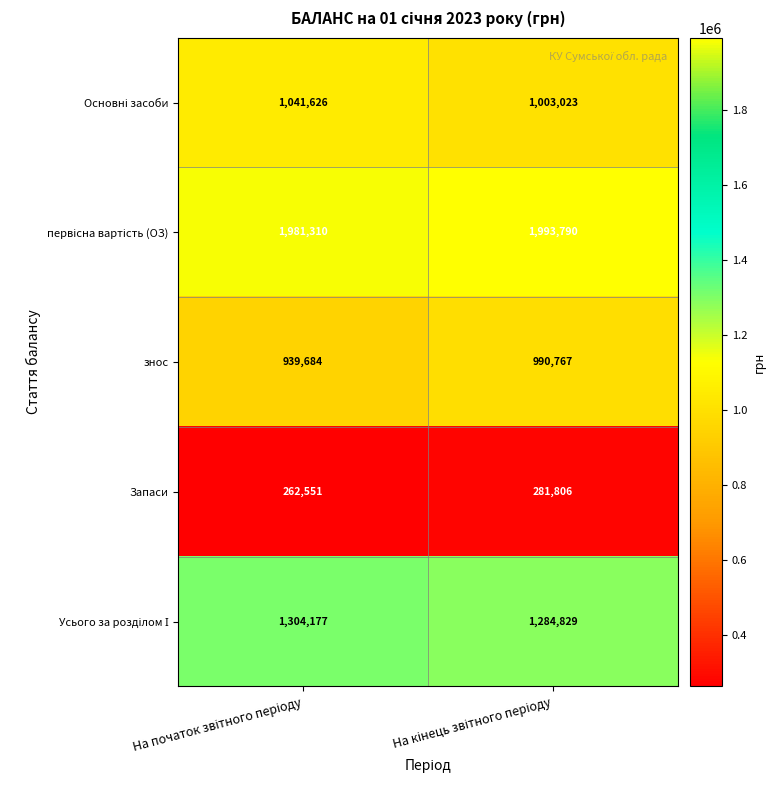

What is the minimum value shown in the chart?

262551